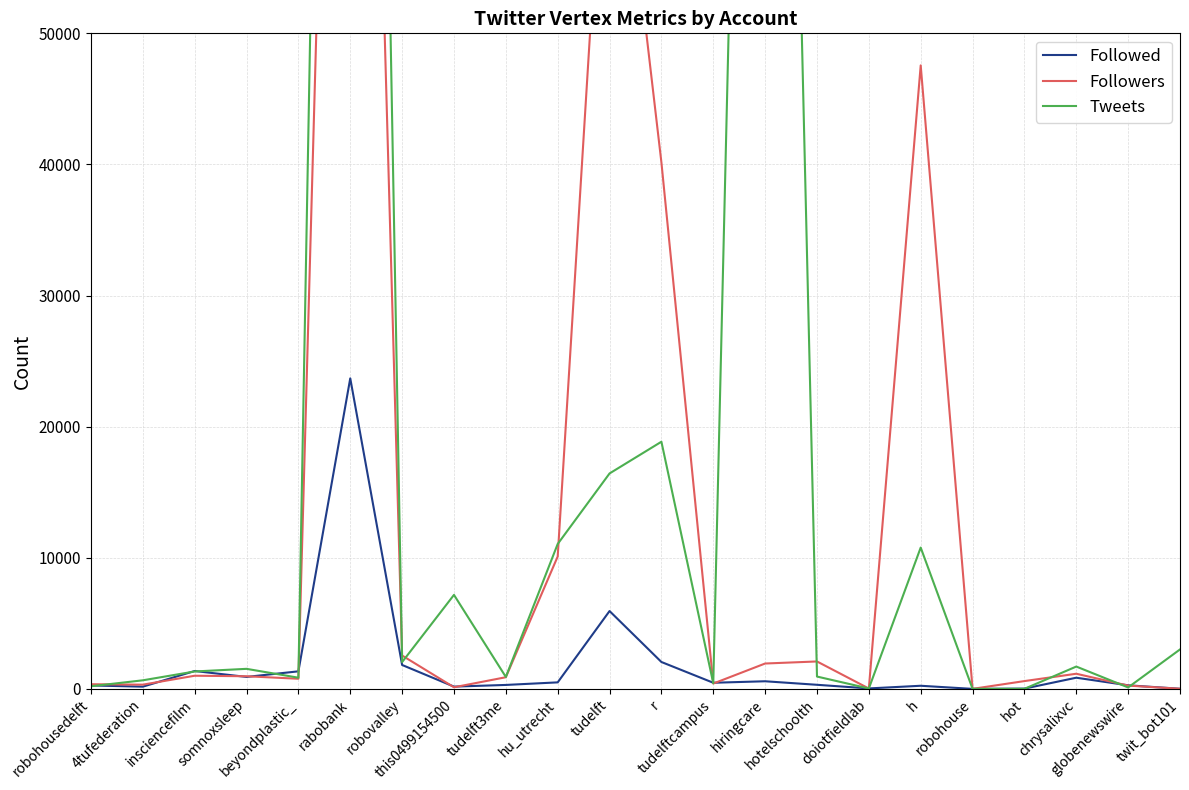

What is the difference between the Followed values at hot and robovalley?

1803